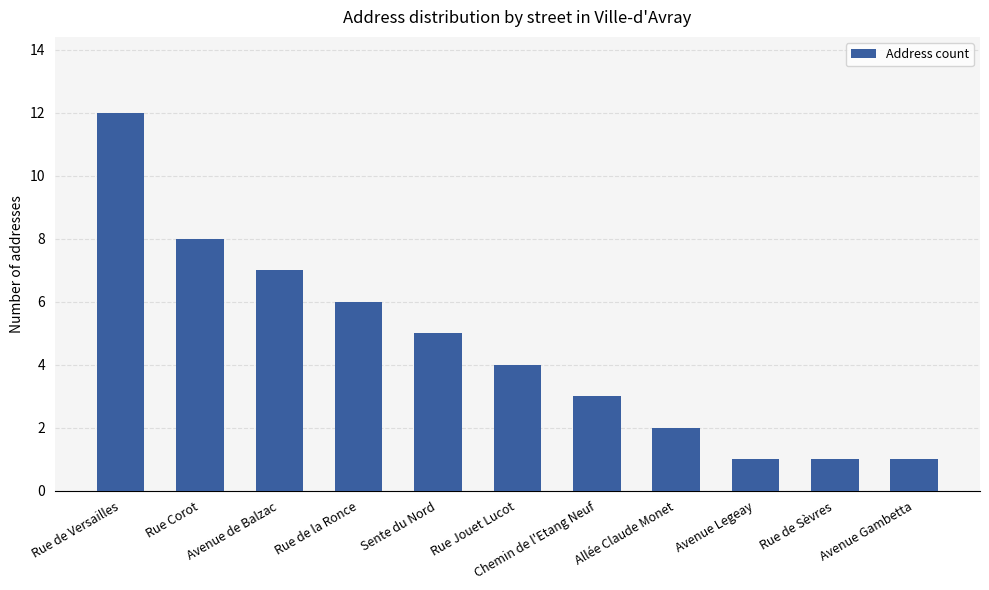

What is the label of the 11th bar from the left?

Avenue Gambetta